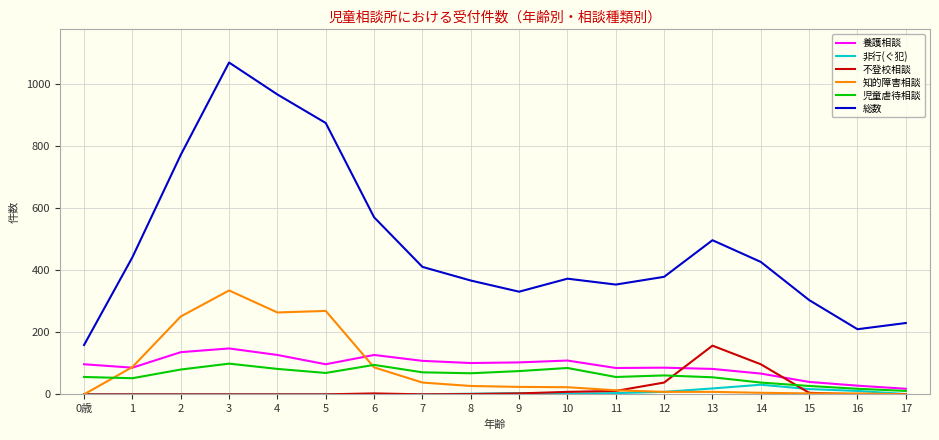

What is the total value across all series at 7?

628